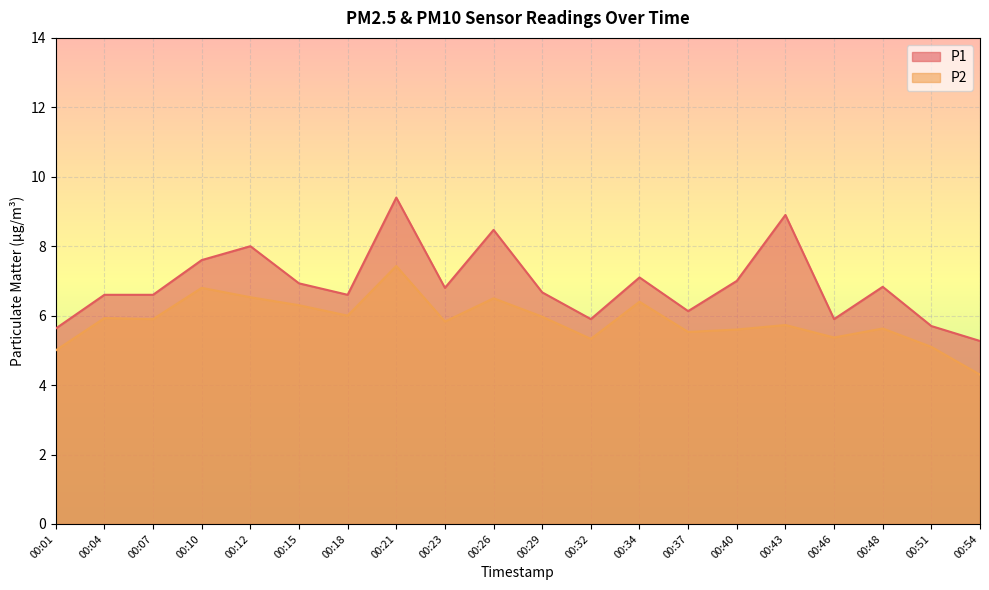

What is the difference between the maximum and minimum values in the P1 series?

4.1